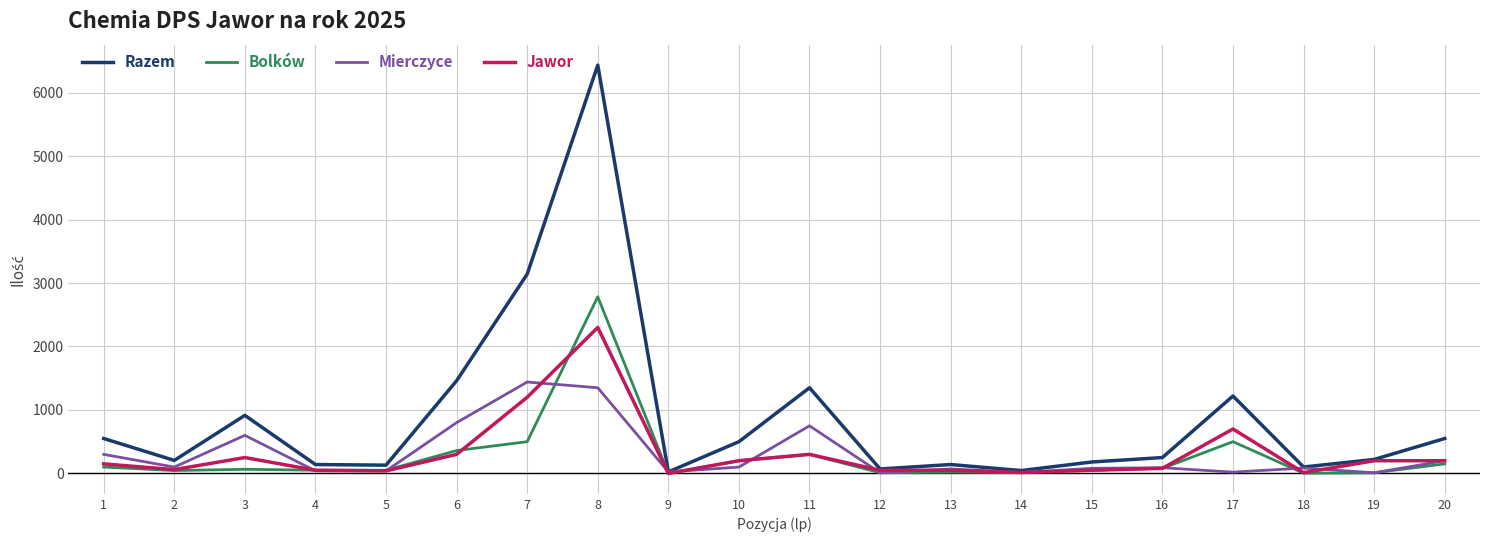

Count the number of data series in this chart.

4